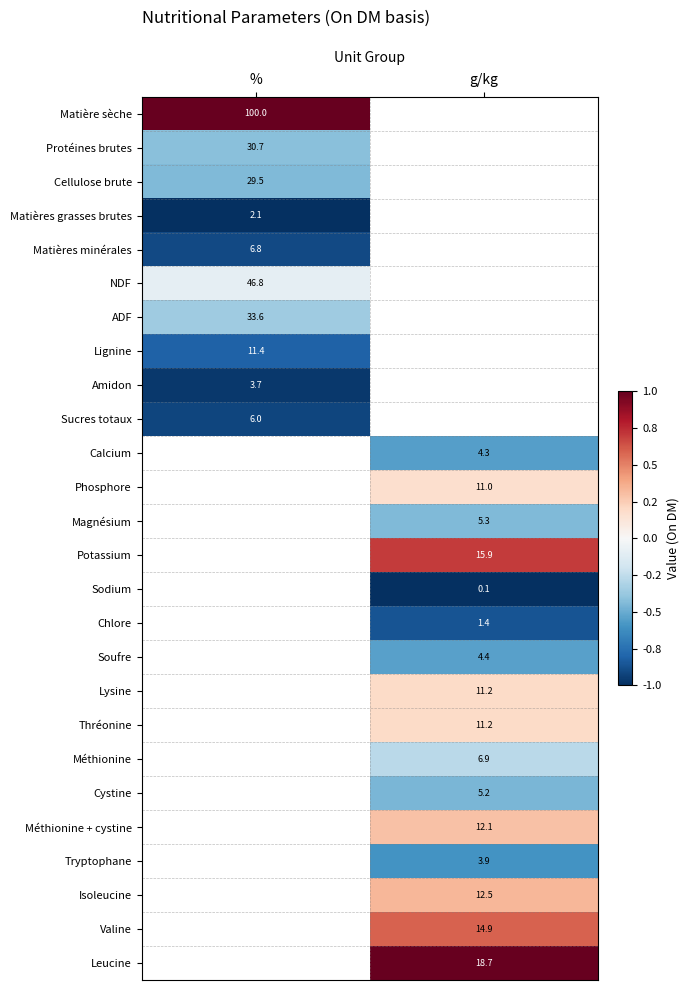

The value of Valine at g/kg is 3.6. True or false?

False